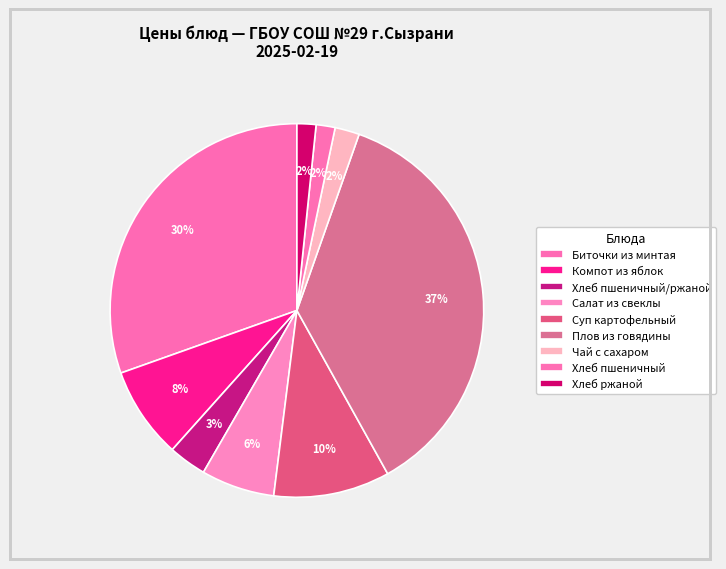

To the nearest percent, what portion does Хлеб пшеничный/ржаной represent?

3%